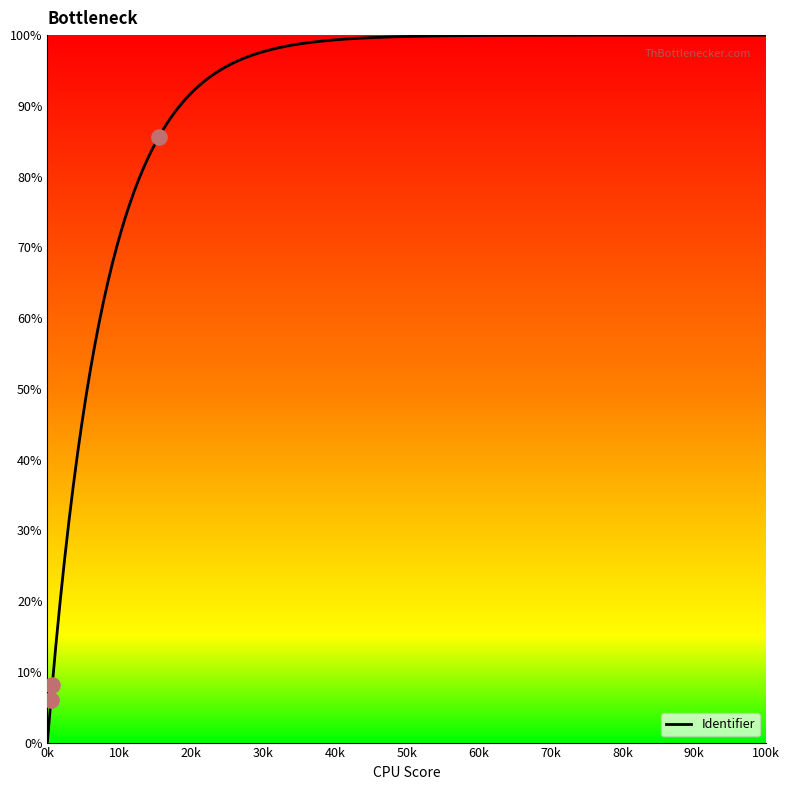

Between 2020-07-10 08:03:13 and 2020-07-10 08:03:13, which is larger?

2020-07-10 08:03:13